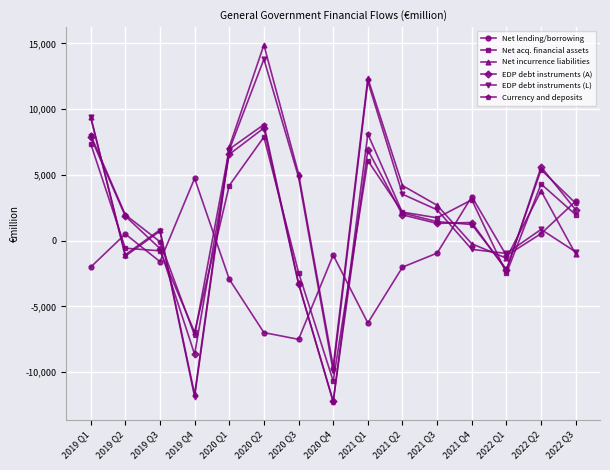

True or false: EDP debt instruments (A) has more than 1 points higher than both neighbors.

True